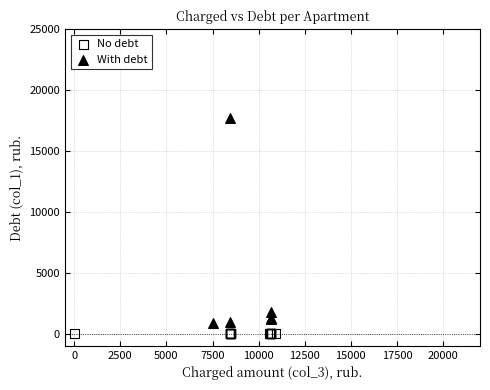

Which series contains the highest Y value?

With debt